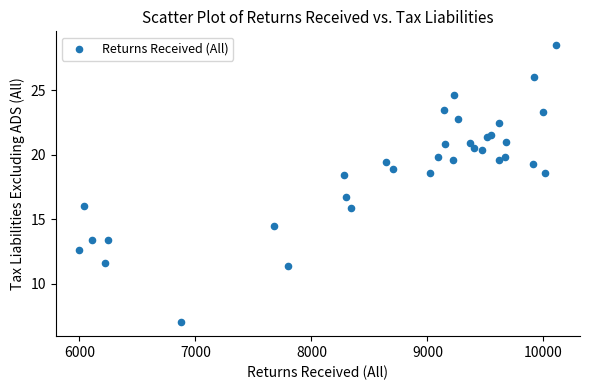

What Y value in the scatter plot is closest to 17?

16.7